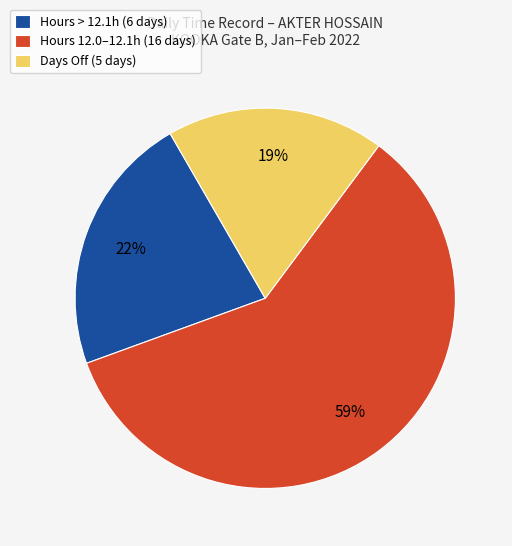

Is the sum of Hours 12.0–12.1h (16 days) and Days Off (5 days) greater than half?

Yes